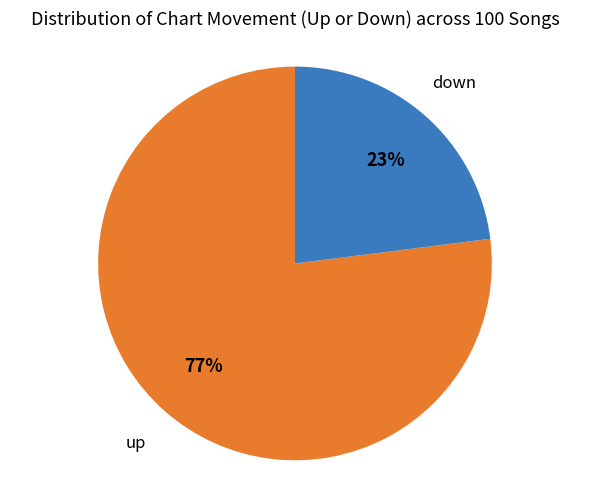

Is there any slice that represents more than half of the pie?

Yes